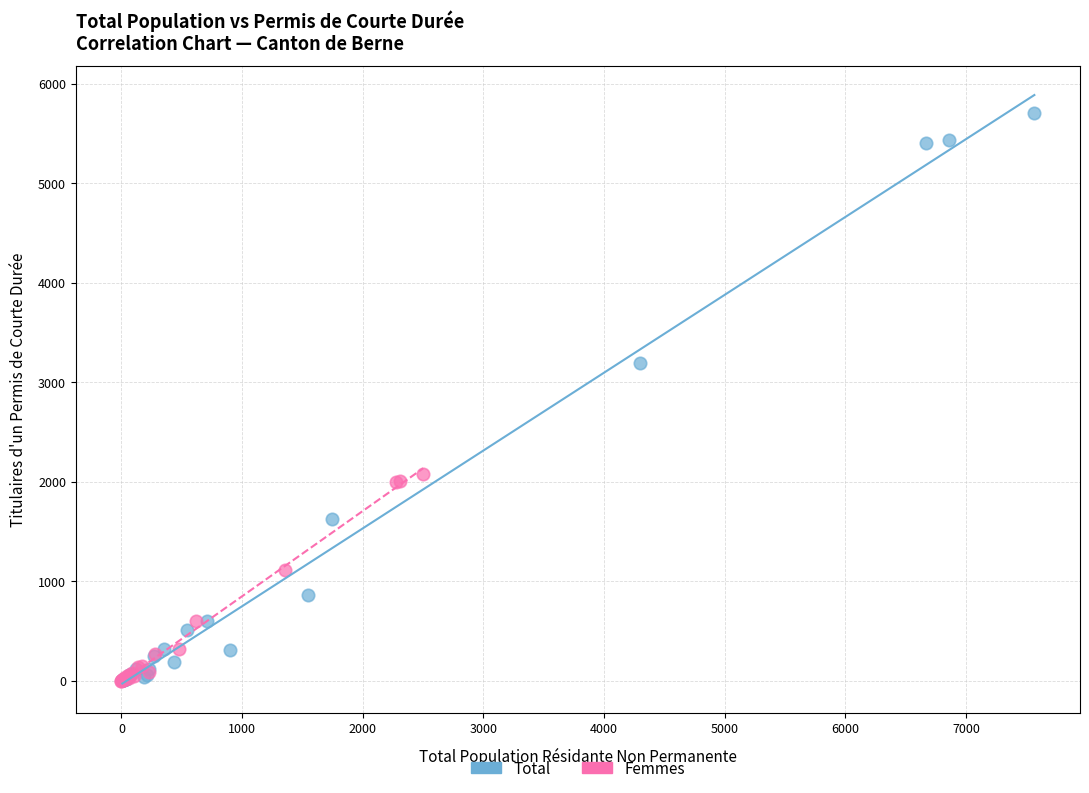

Which series has the widest spread of Y values?

Total